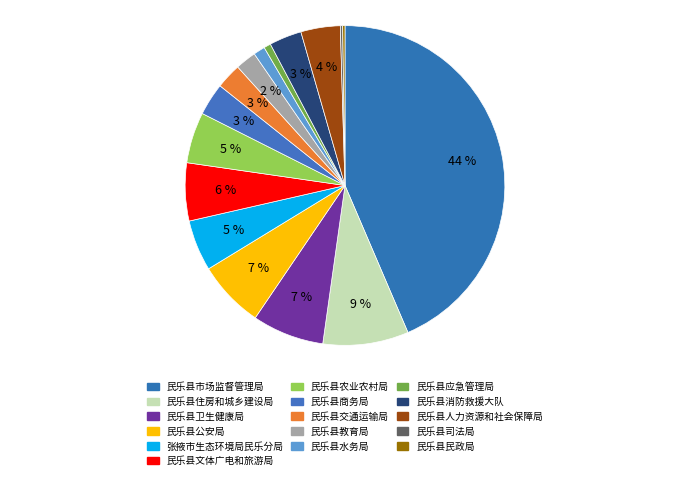

Count the number of slices in the pie.

16